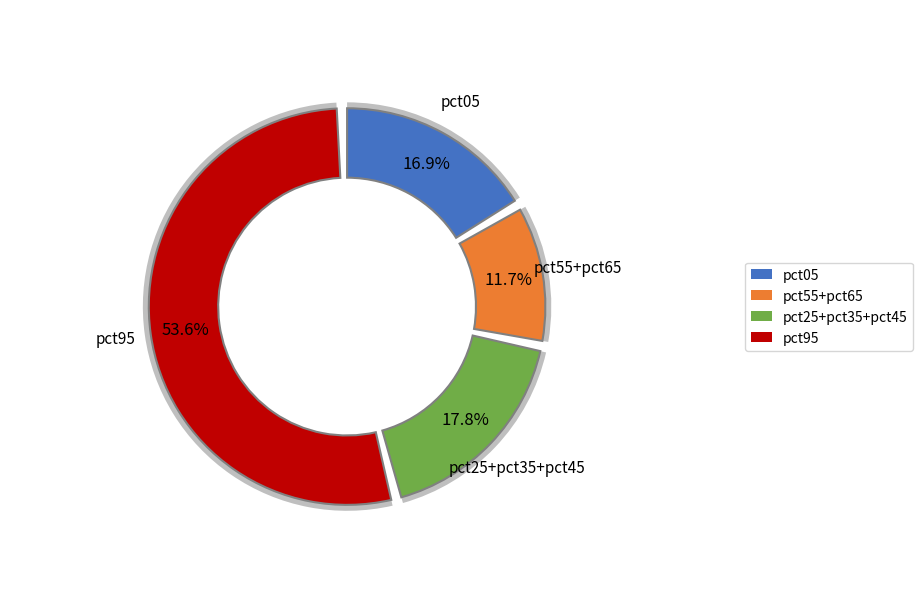

How much of the chart is everything except pct45?

95.3%